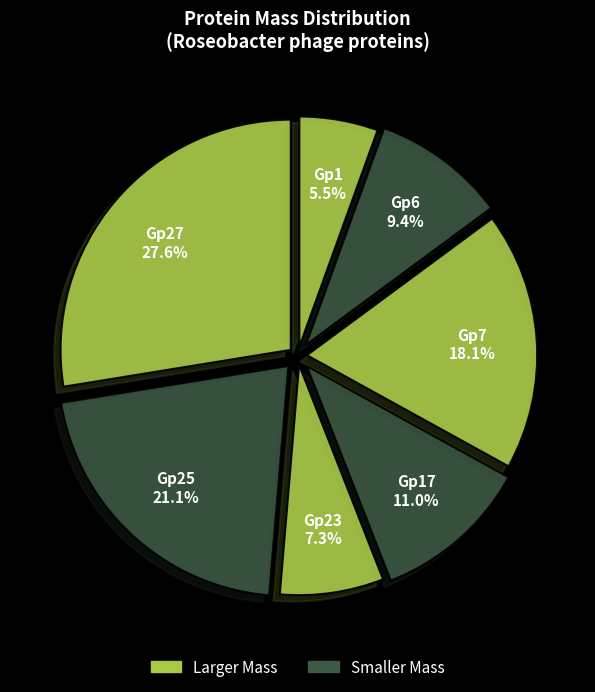

How many segments does this pie chart have?

7